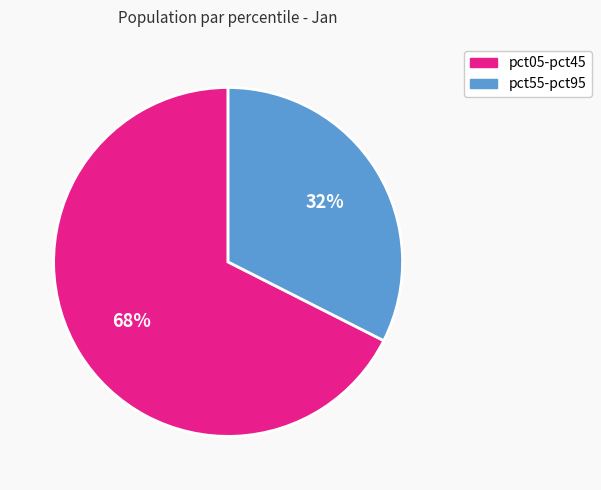

Combined, do pct05-pct45 and pct55-pct95 account for over 50%?

Yes